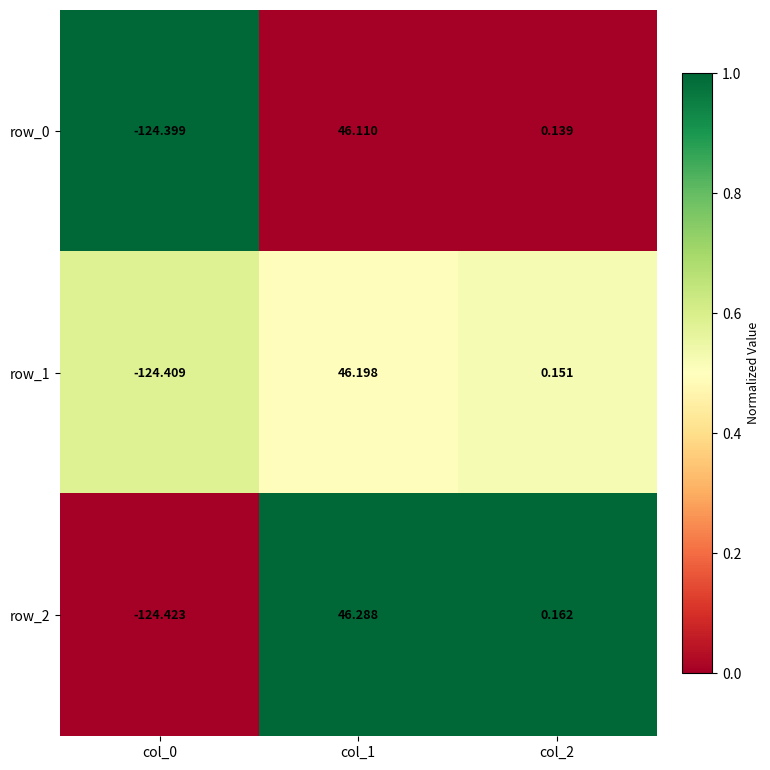

Is the value of row_0 at col_1 greater than the value of row_1 at col_1?

No